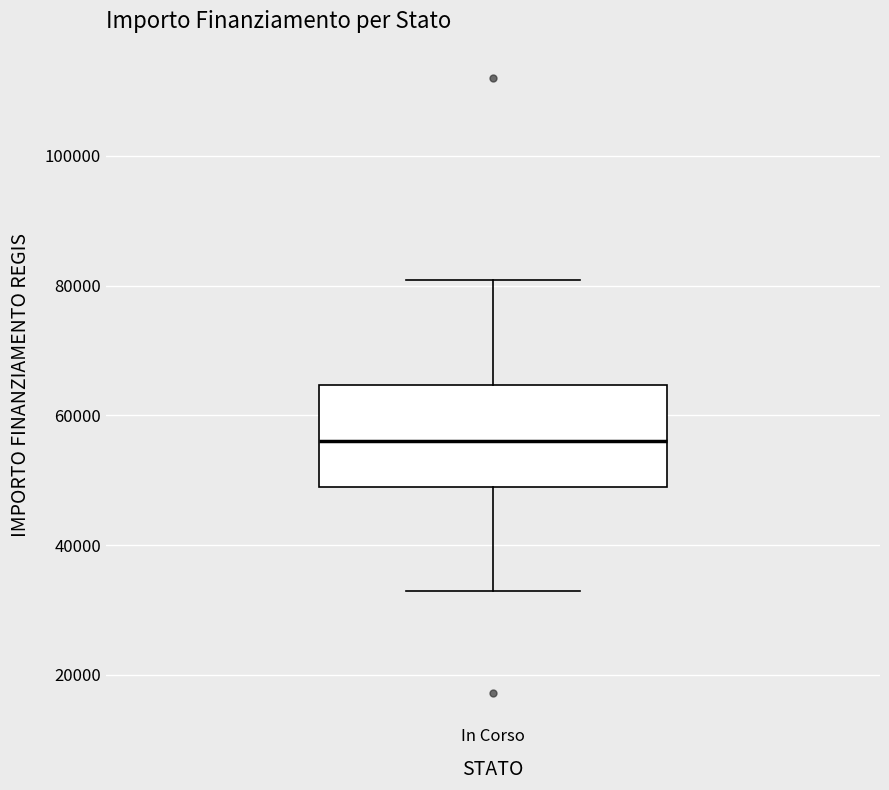

Transcribe this box plot: give where the median line is, the range the box spans, and where the two whiskers end, as read against the y-axis. The values are not printed on the chart, so give them approximately, as read against the axis.

median 56000, box 50000 to 64000, whiskers 32000 to 80000